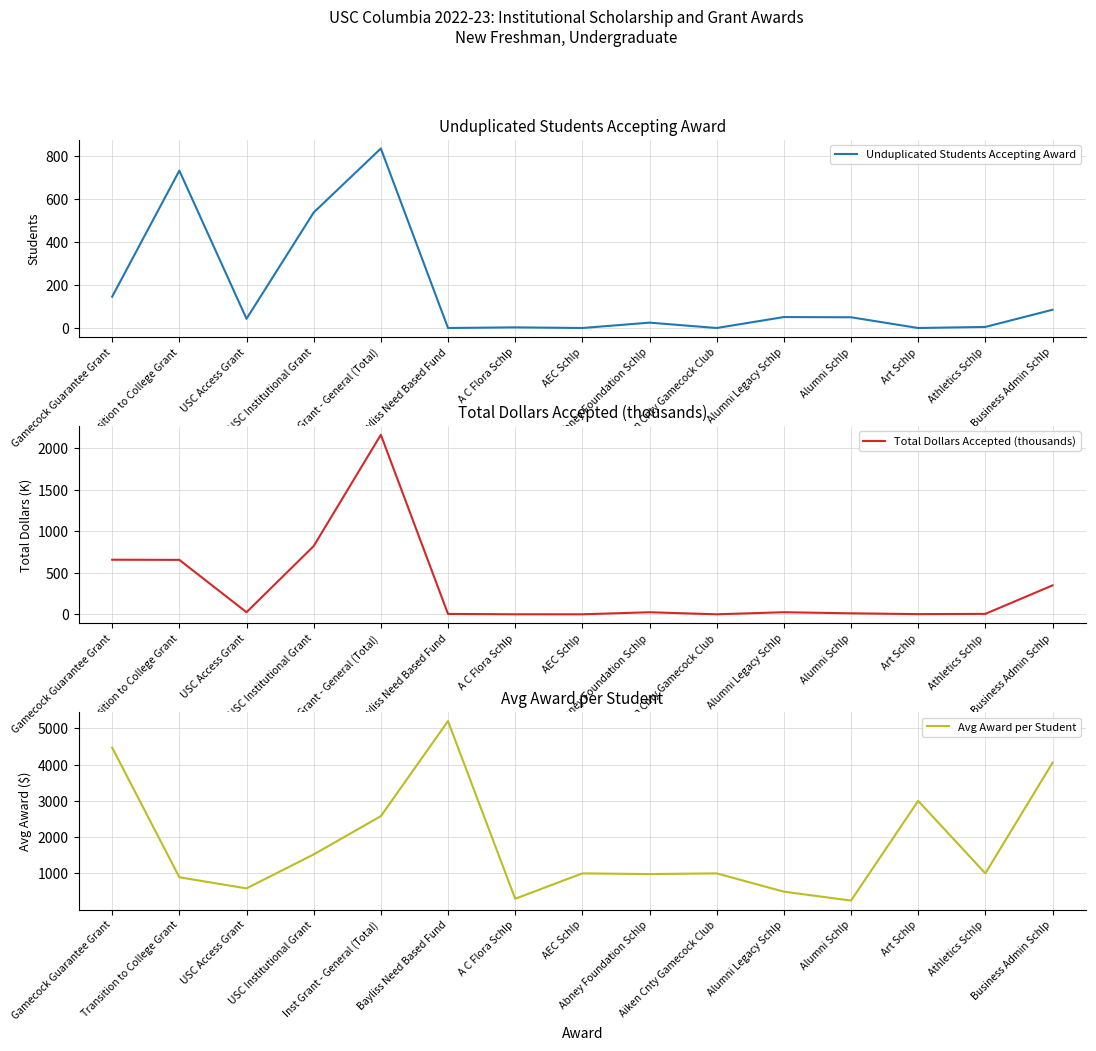

True or false: Total Dollars Accepted (thousands) has more than 0 points higher than both neighbors.

True